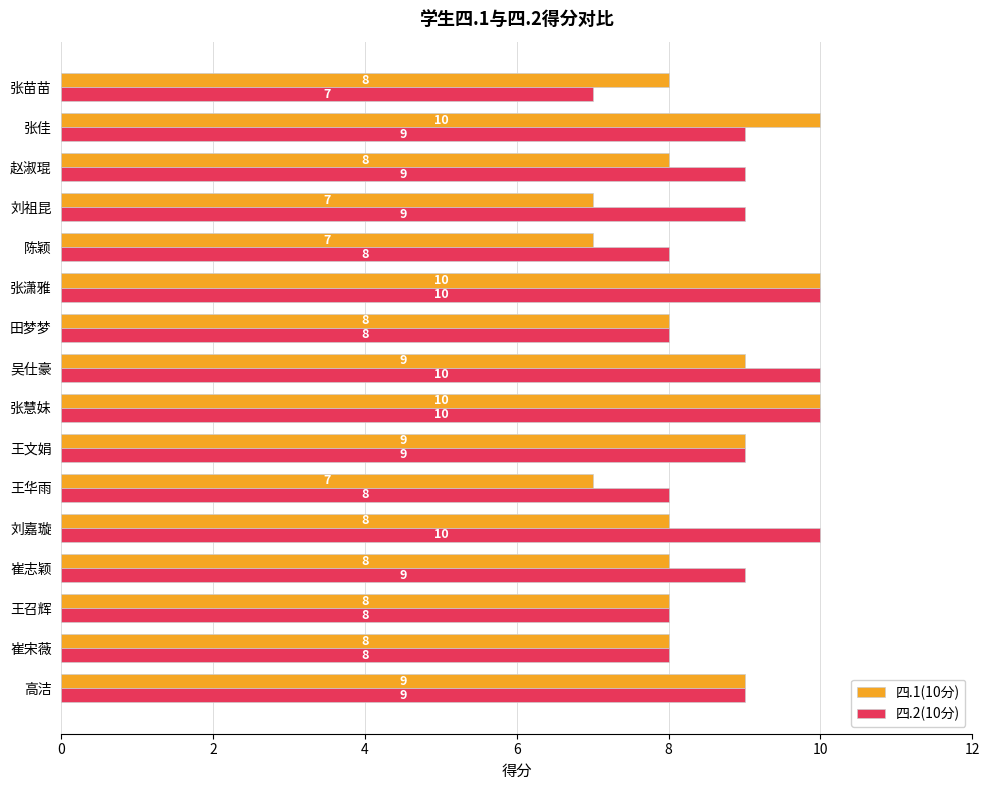

What is the total value across all series at 崔志颖?

17